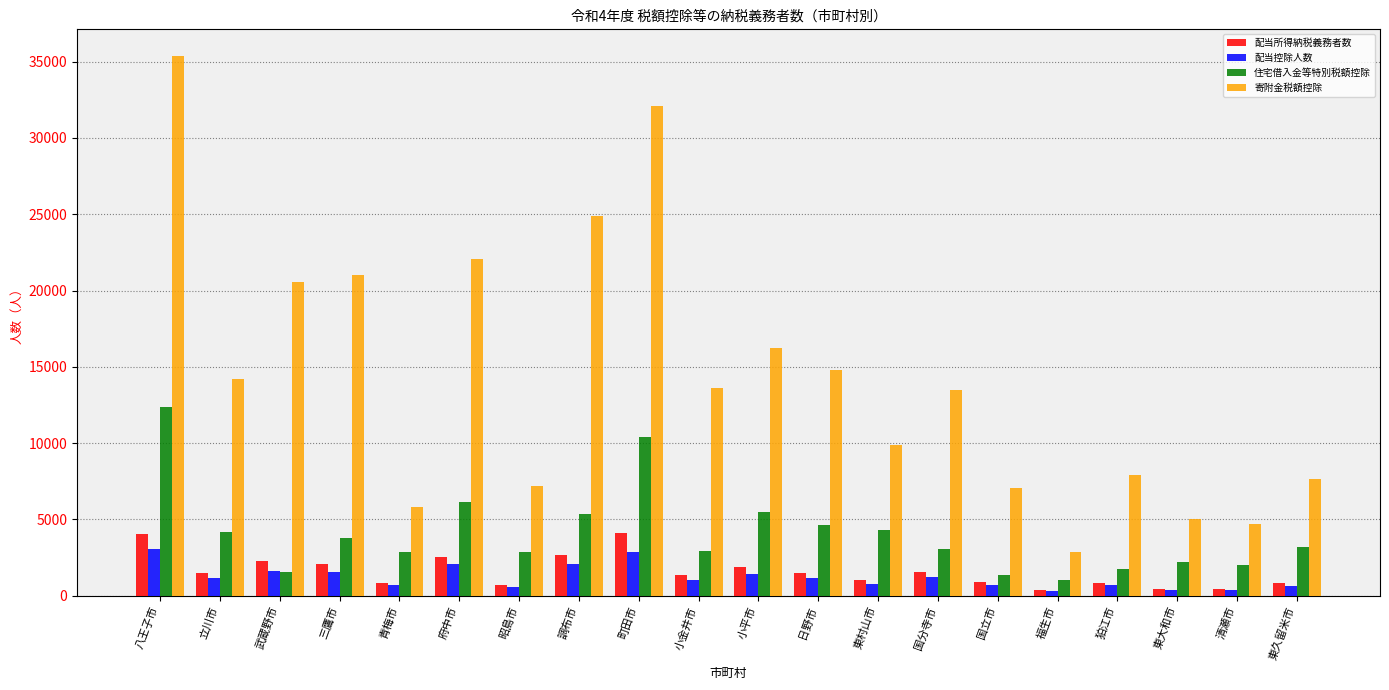

The 配当控除人数 series shows 633 at 東久留米市. True or false?

True